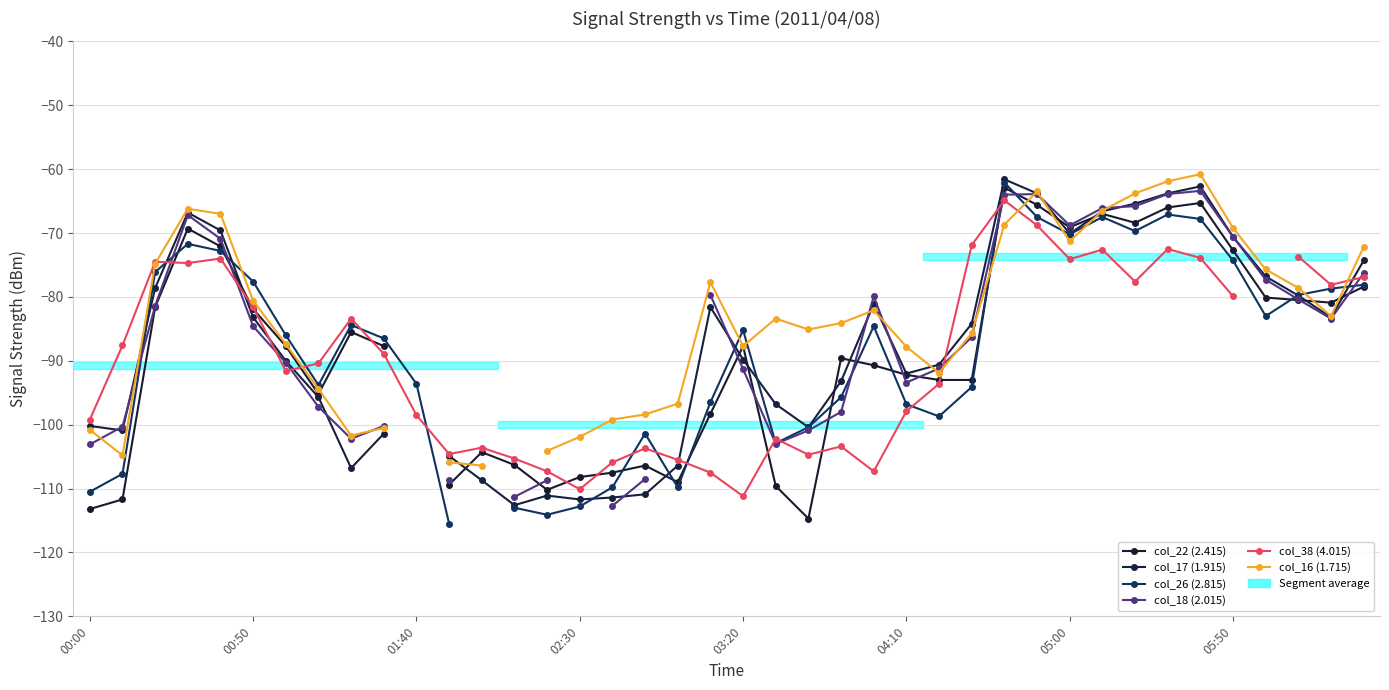

Count the number of data series in this chart.

6